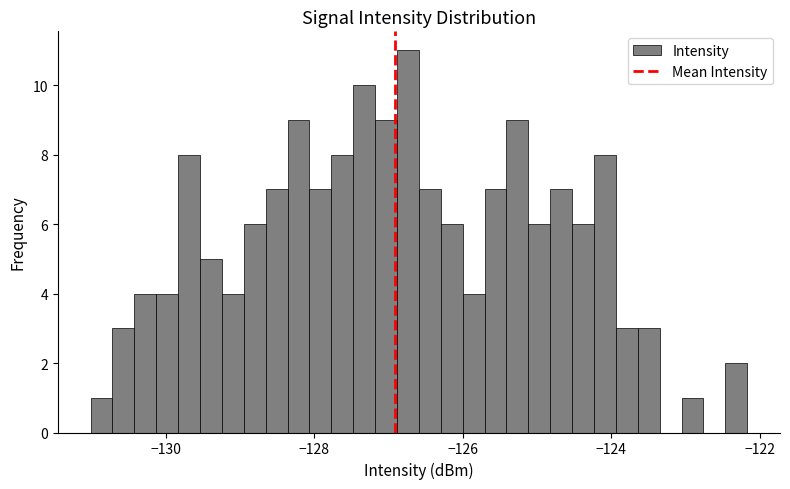

Around what value on the x-axis is the tallest bar? Give the approximate position of its centre, as read against the axis.

-126.8